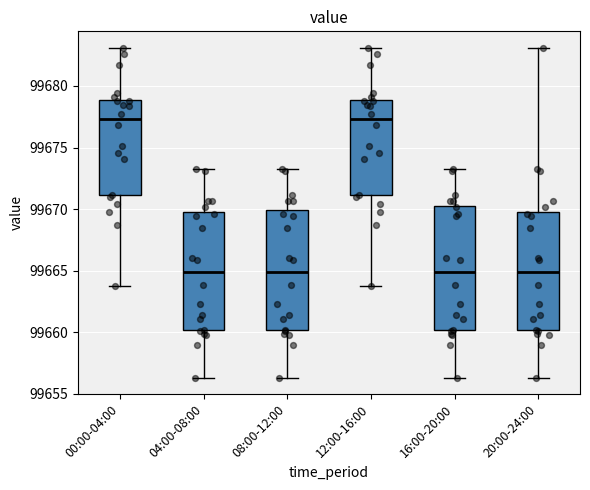

Reading left to right, transcribe this box plot: for each box, give where its median line is, the range the box spans, and where its two whiskers end, as read against the y-axis. The values are not printed on the chart, so give them approximately, as read against the axis.

00:00-04:00: median 99677.5, box 99671.0 to 99679.0, whiskers 99663.5 to 99683.0
04:00-08:00: median 99665.0, box 99660.0 to 99670.0, whiskers 99656.5 to 99673.0
08:00-12:00: median 99665.0, box 99660.0 to 99670.0, whiskers 99656.5 to 99673.0
12:00-16:00: median 99677.5, box 99671.0 to 99679.0, whiskers 99663.5 to 99683.0
16:00-20:00: median 99665.0, box 99660.0 to 99670.5, whiskers 99656.5 to 99673.0
20:00-24:00: median 99665.0, box 99660.0 to 99670.0, whiskers 99656.5 to 99683.0